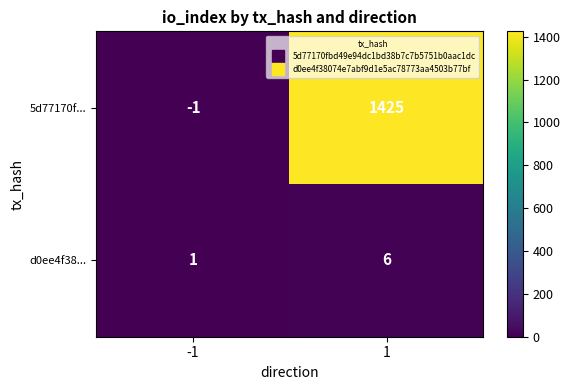

Rank the series by their maximum value, from highest to lowest.

5d77170f..., d0ee4f38...